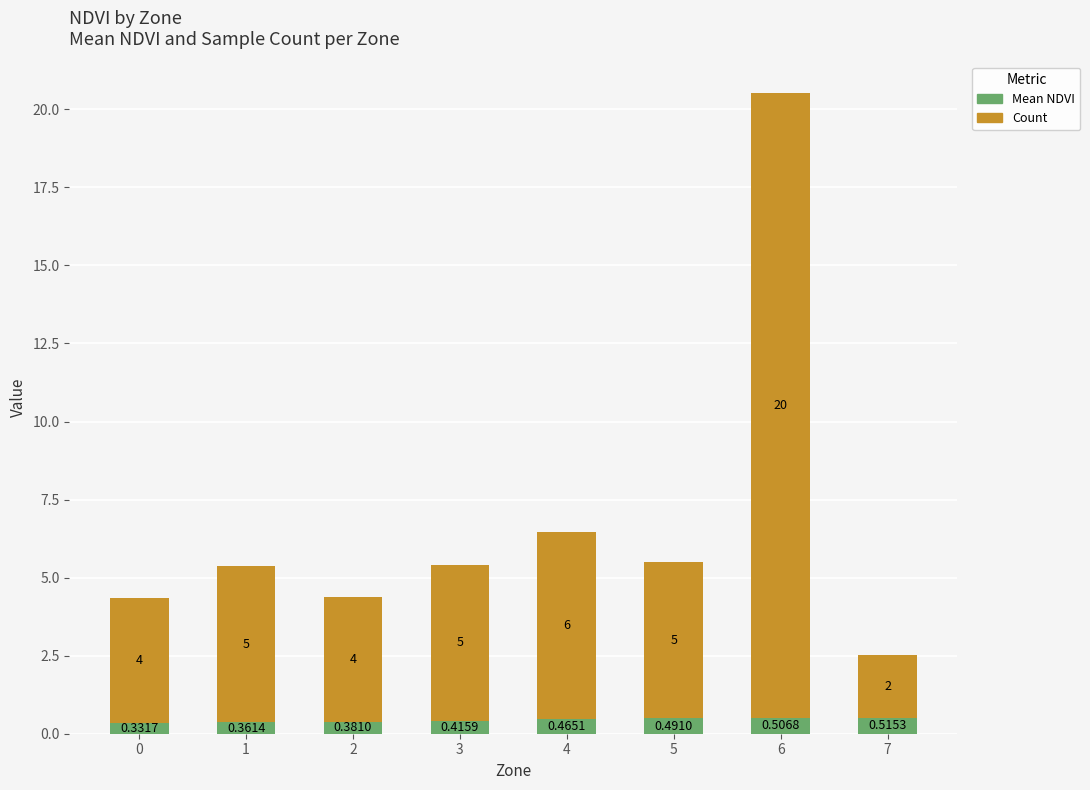

At which category is the sum across all series the highest?

6